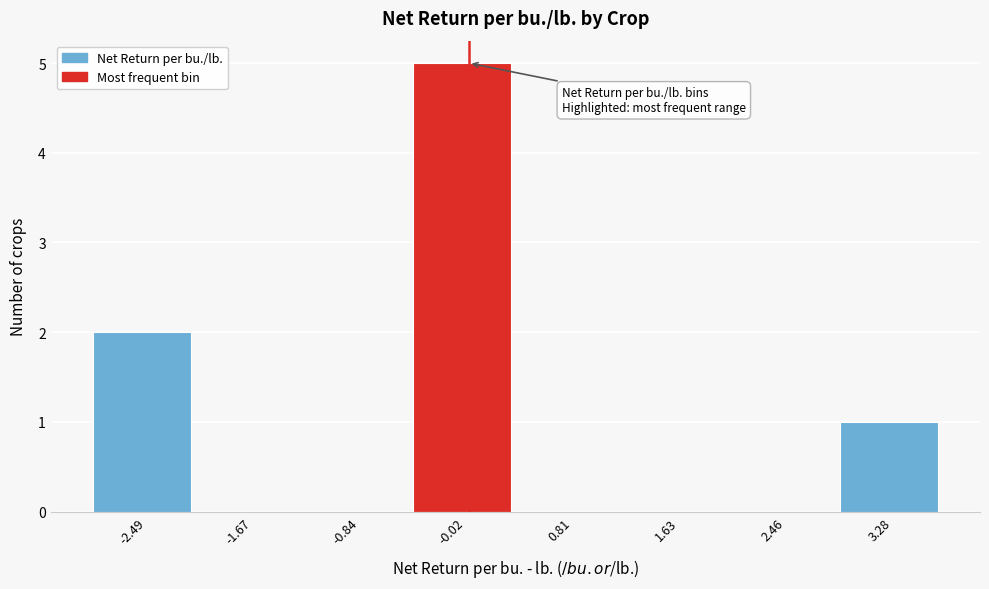

What is the height of the bar covering 2.9 to 3.7 on the x-axis? Neither the bar edges nor the heights are printed on the chart, so give them approximately, as read against the axes.

1